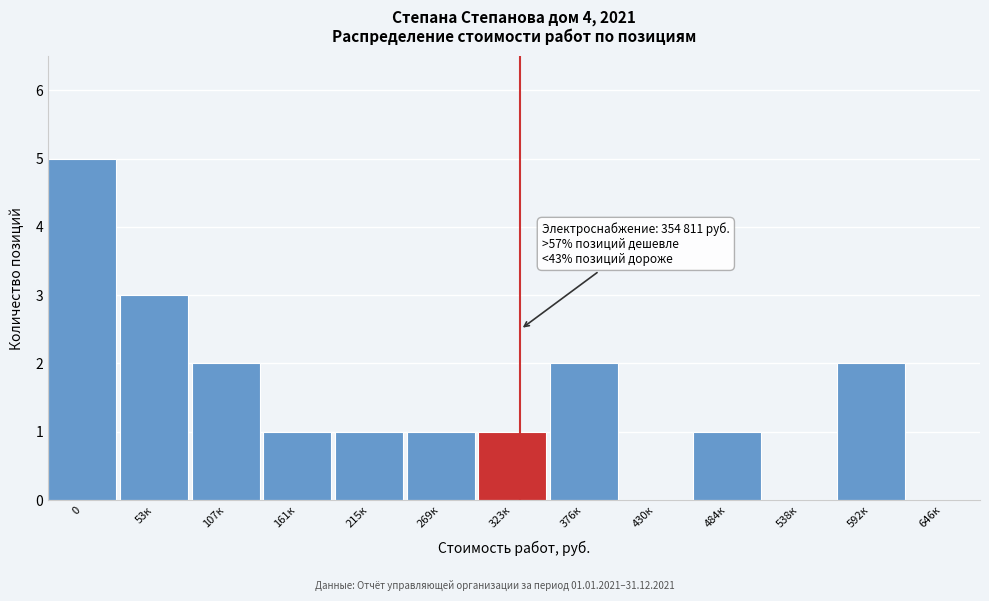

Reading left to right, extract all data points from this chart.

0=5	53к=3	107к=2	161к=1	215к=1	269к=1	323к=1	376к=2	430к=0	484к=1	538к=0	592к=2	646к=0